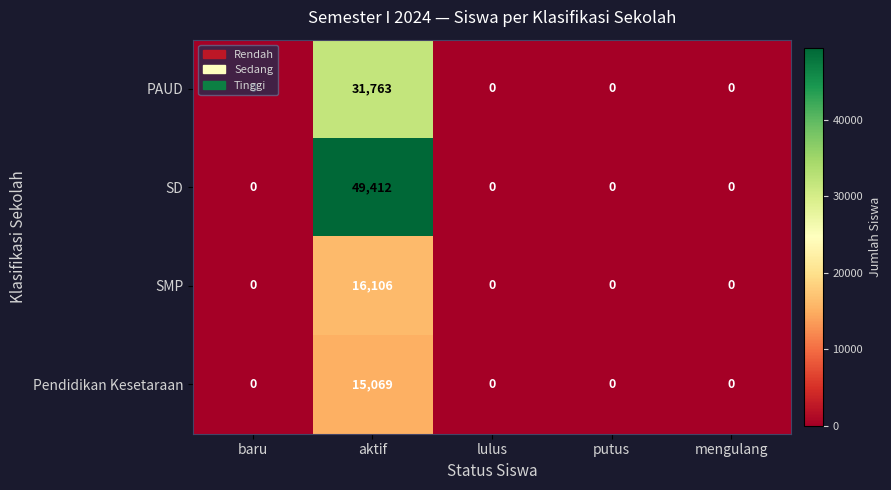

List the series in order of their peak value, lowest first.

Pendidikan Kesetaraan, SMP, PAUD, SD